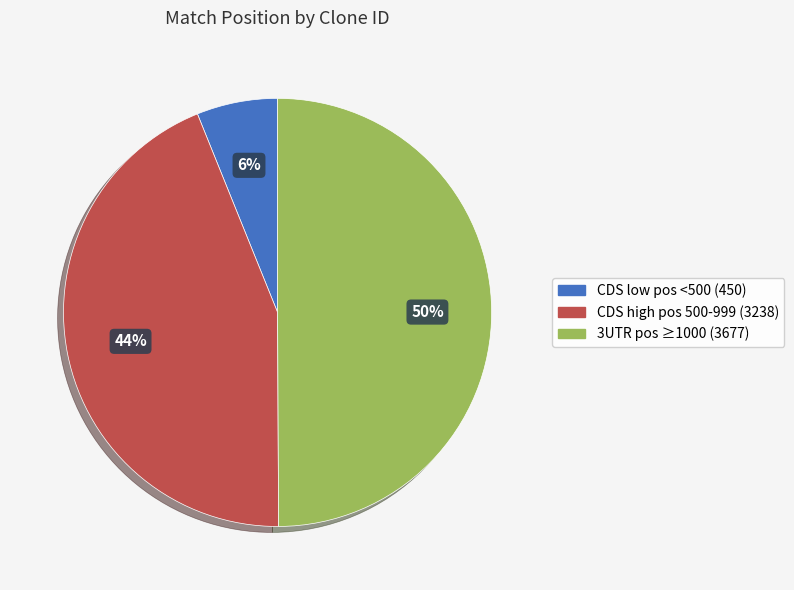

Count the number of slices in the pie.

3